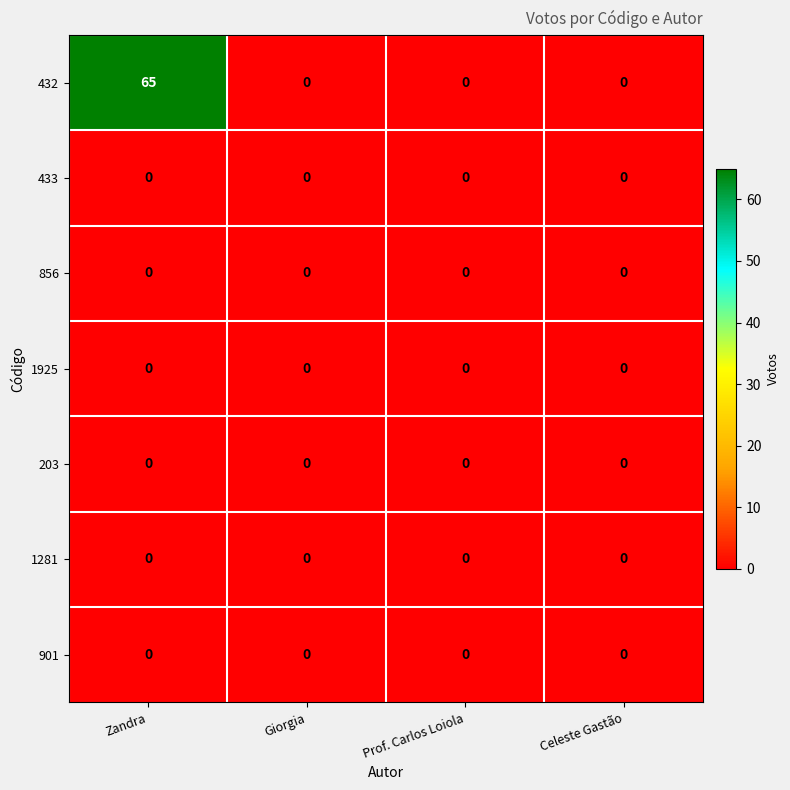

Is it true that 433 equals 0 at Celeste Gastão?

True